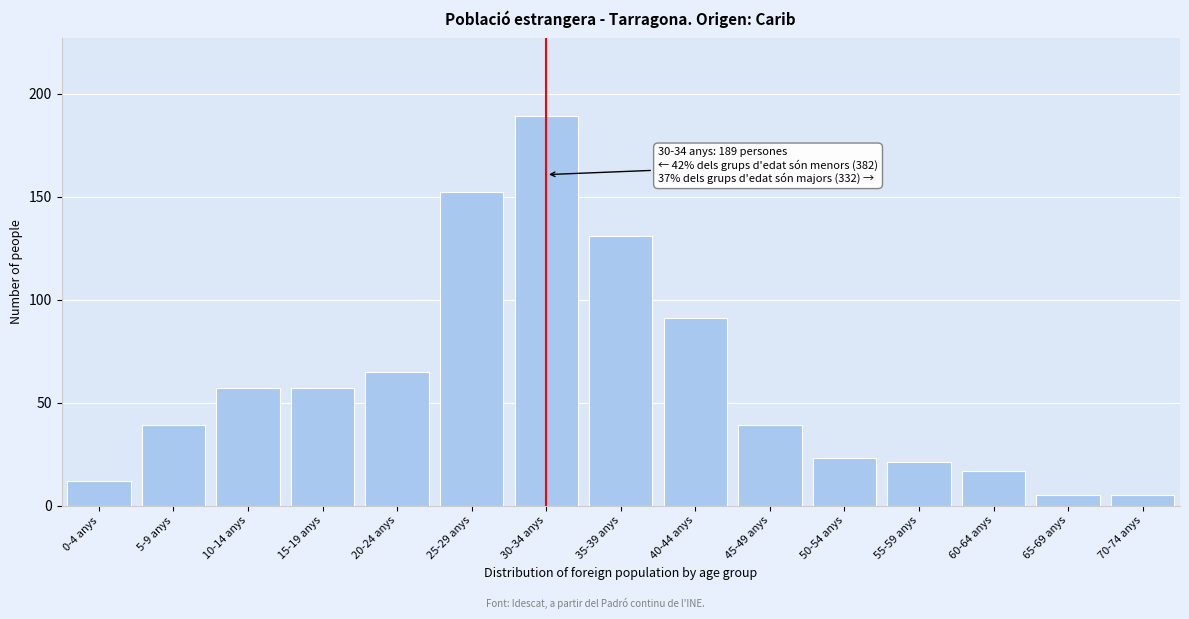

Reading right to left, extract all data points from this chart.

5	5	17	21	23	39	91	131	189	152	65	57	57	39	12